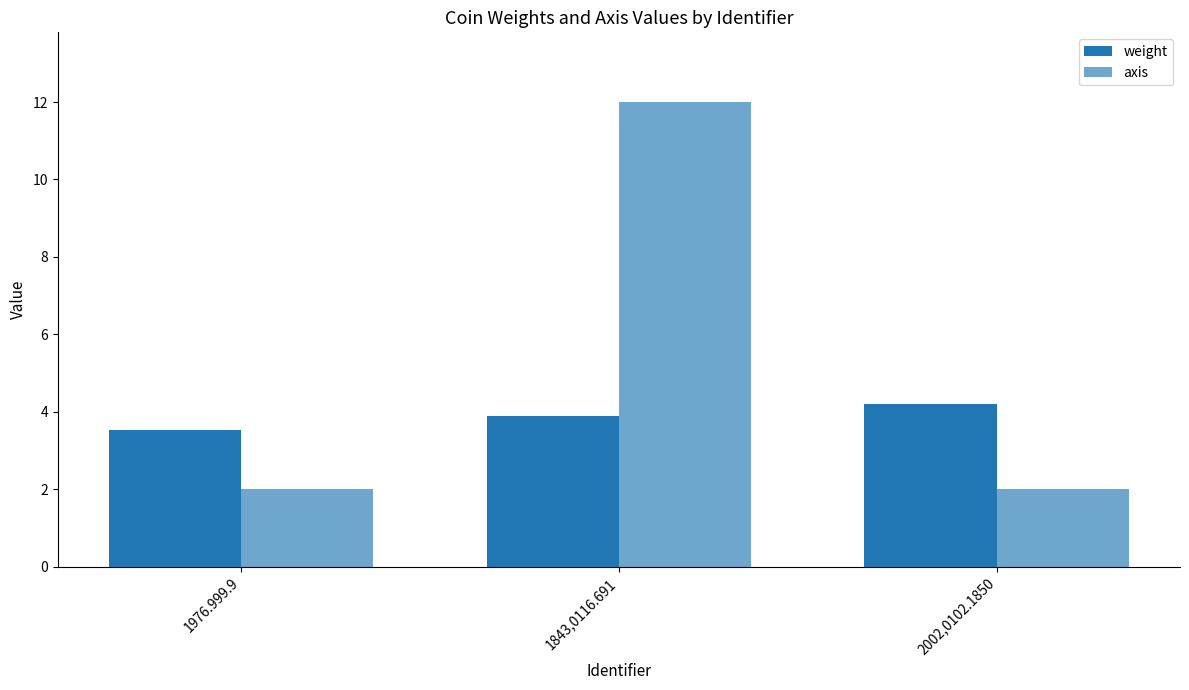

Reading right to left, list all the values displayed in this chart.

weight: 4.2	3.9	3.5
axis: 2.0	12.0	2.0